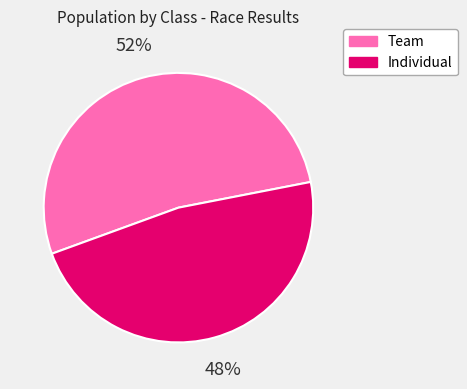

Rank the categories by value from highest to lowest.

Team, Individual